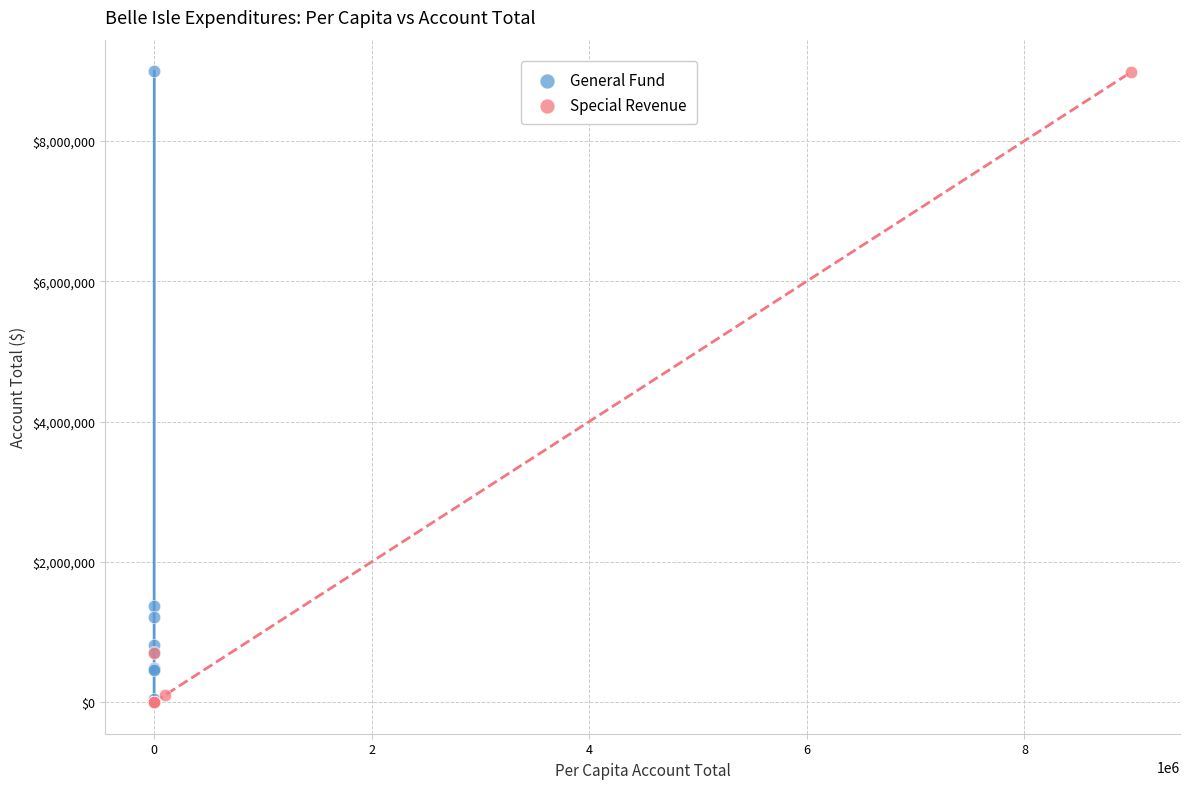

What are all the series names shown in the legend?

General Fund, Special Revenue